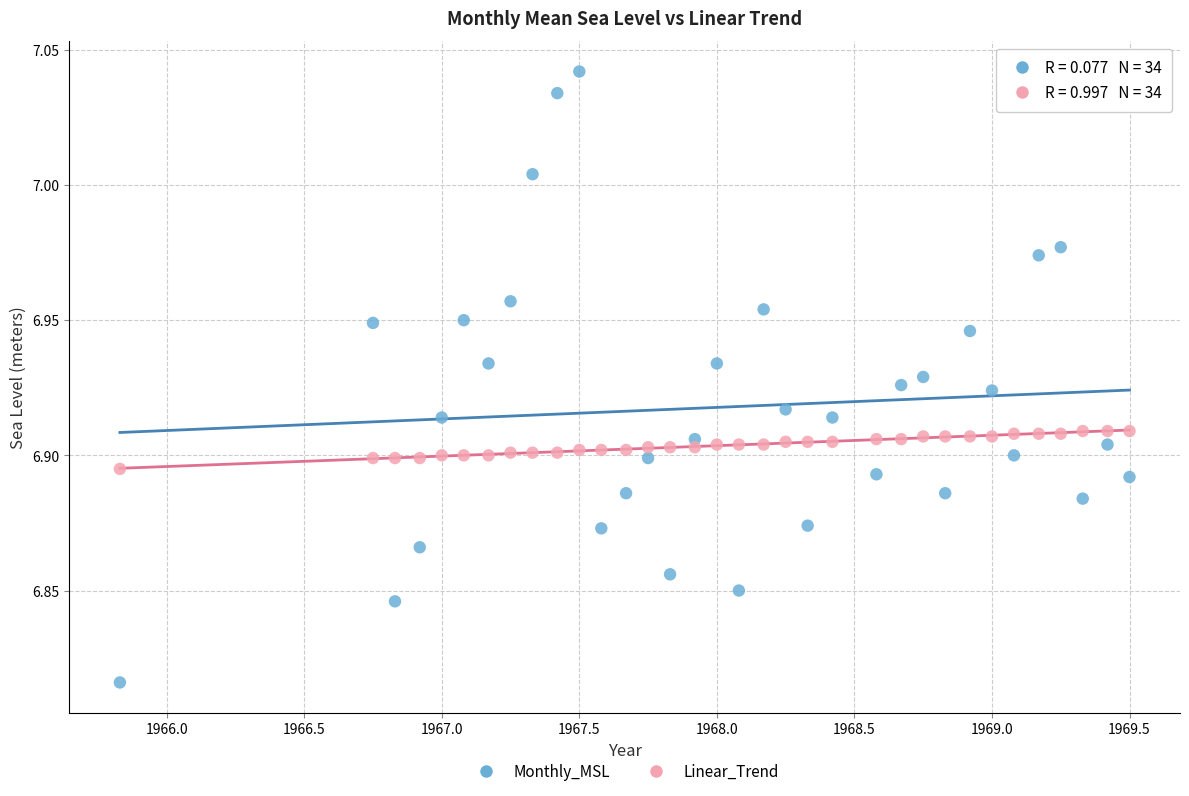

What are all the series names shown in the legend?

Monthly_MSL, Linear_Trend